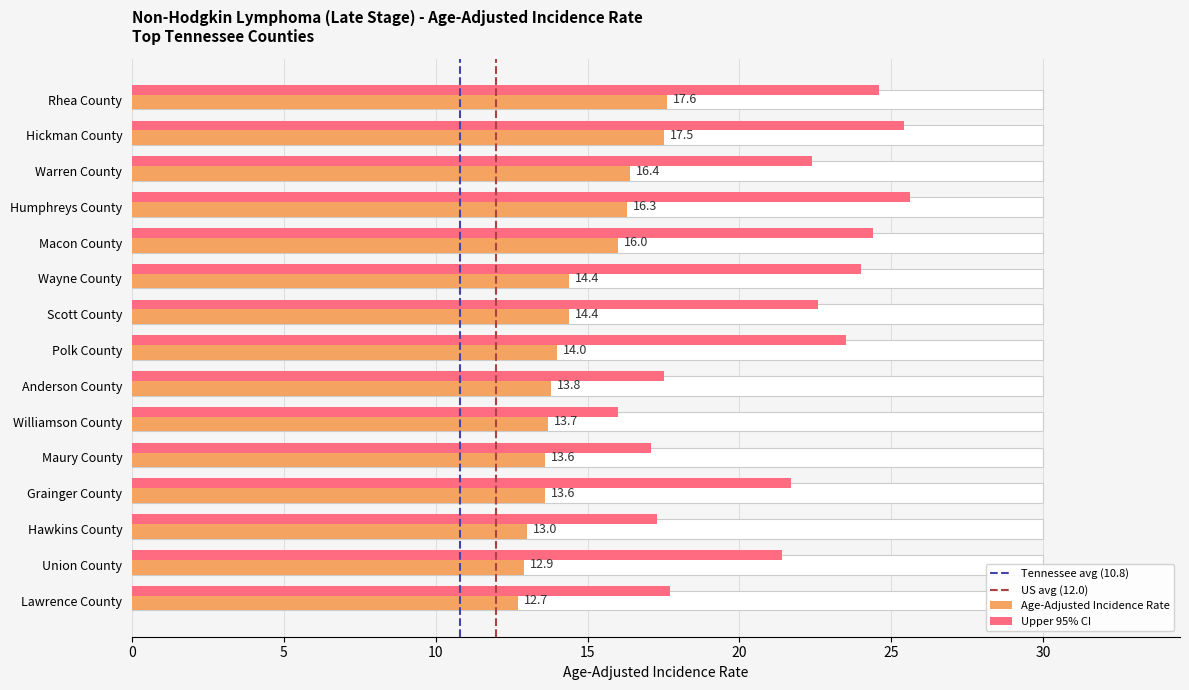

What position from the right is Hawkins County?

3